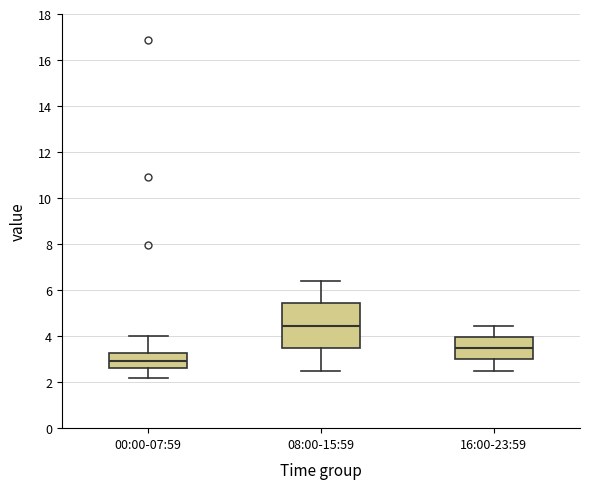

Reading left to right, transcribe this box plot: for each box, give where its median line is, the range the box spans, and where its two whiskers end, as read against the y-axis. The values are not printed on the chart, so give them approximately, as read against the axis.

00:00-07:59: median 3.0, box 2.6 to 3.2, whiskers 2.2 to 4.0
08:00-15:59: median 4.4, box 3.4 to 5.4, whiskers 2.6 to 6.4
16:00-23:59: median 3.4, box 3.0 to 4.0, whiskers 2.6 to 4.4